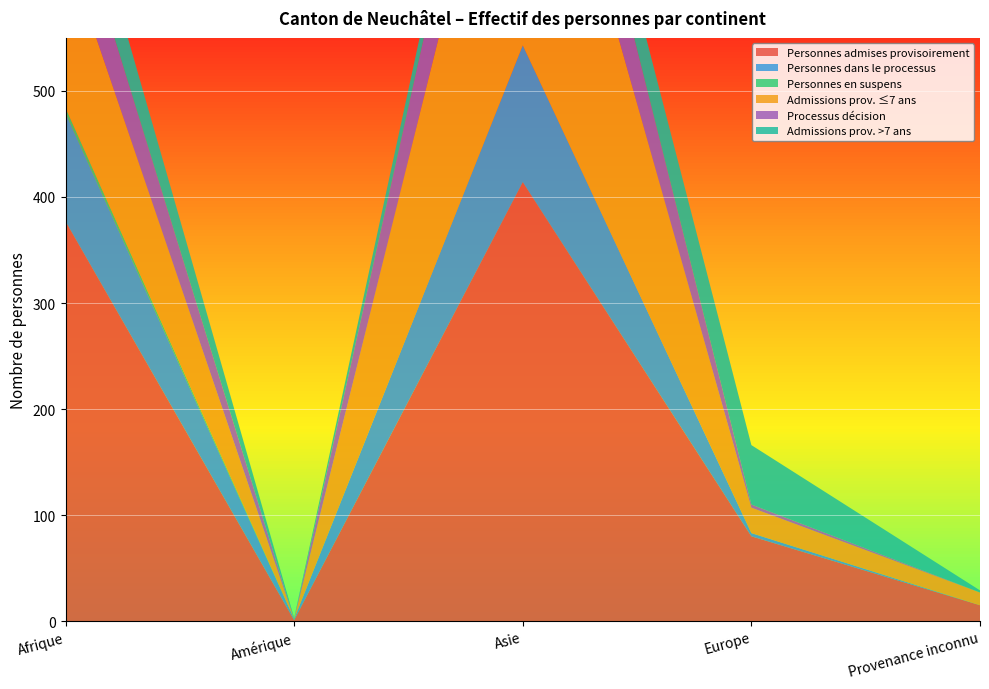

Reading right to left, what are all the values shown in this chart?

Personnes admises provisoirement: Provenance inconnu=15	Europe=80	Asie=414	Amérique=1	Afrique=377
Personnes dans le processus: Provenance inconnu=0	Europe=3	Asie=129	Amérique=1	Afrique=102
Personnes en suspens: Provenance inconnu=0	Europe=0	Asie=0	Amérique=0	Afrique=5
Admissions prov. ≤7 ans: Provenance inconnu=12	Europe=24	Asie=326	Amérique=0	Afrique=151
Processus décision: Provenance inconnu=0	Europe=3	Asie=99	Amérique=0	Afrique=64
Admissions prov. >7 ans: Provenance inconnu=2	Europe=56	Asie=32	Amérique=1	Afrique=56